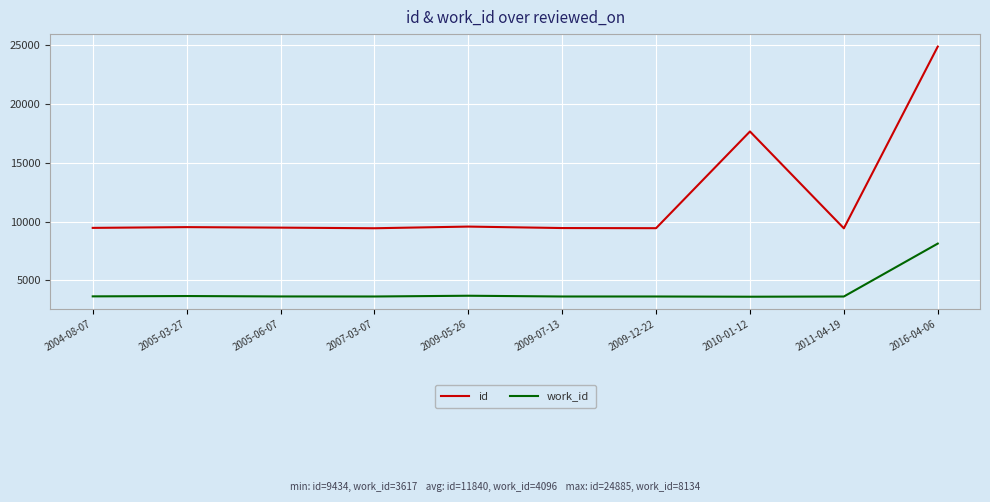

Which label corresponds to the largest value in the chart?

2016-04-06